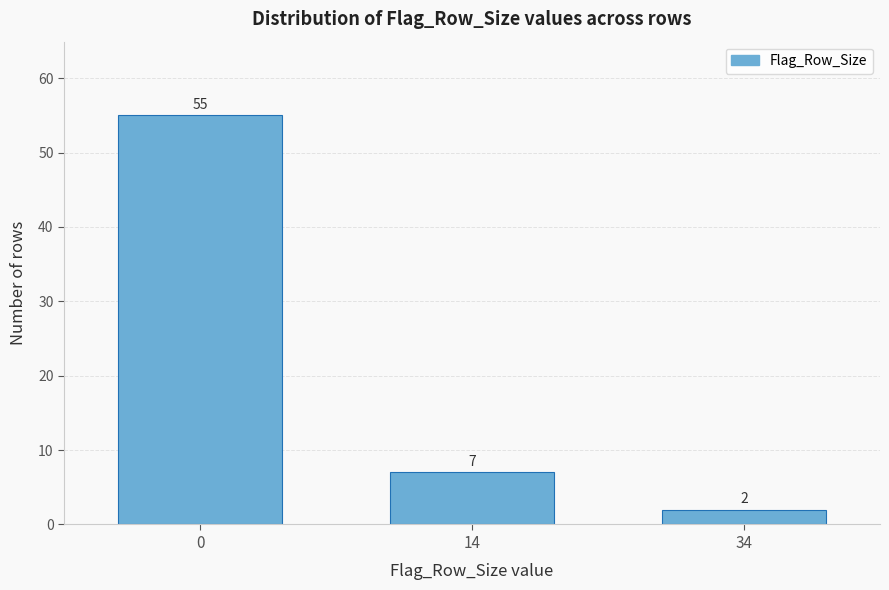

Reading left to right, extract all data points from this chart.

55	7	2